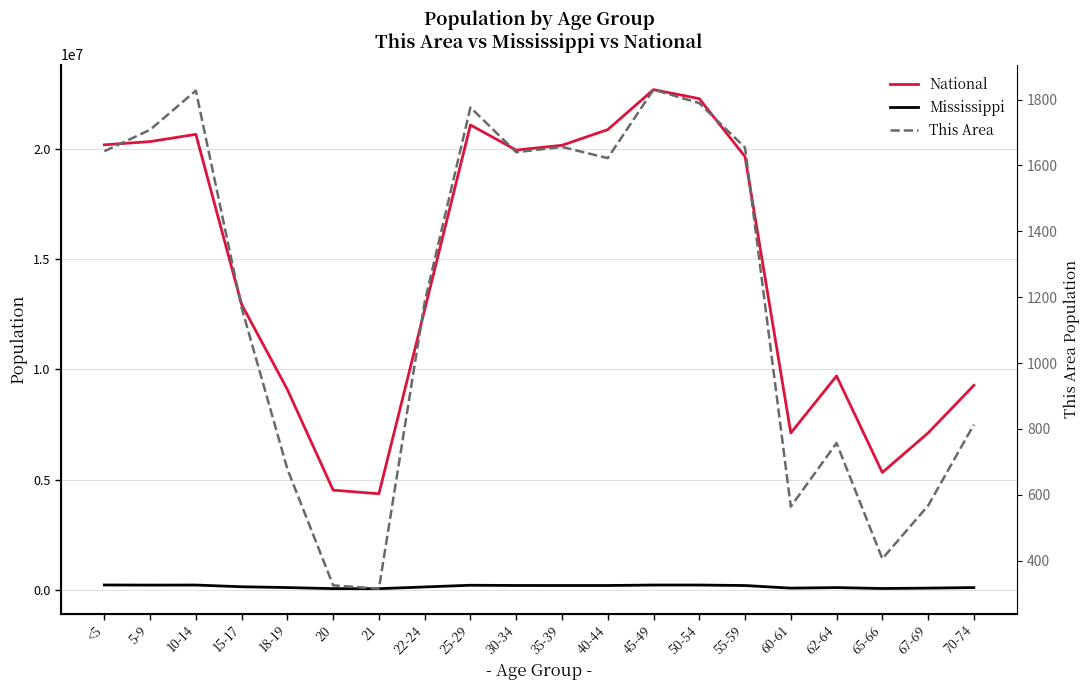

What is the label of the 9th point from the right?

40-44